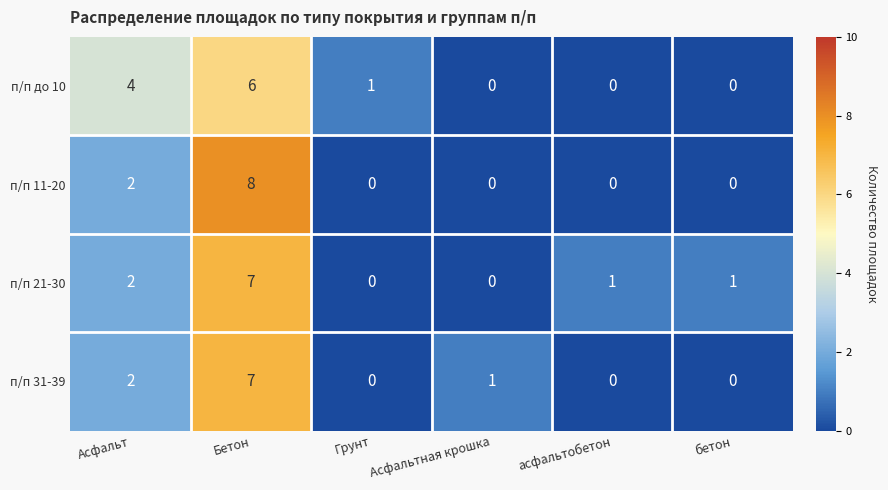

What is the total value across all series at Асфальт?

10